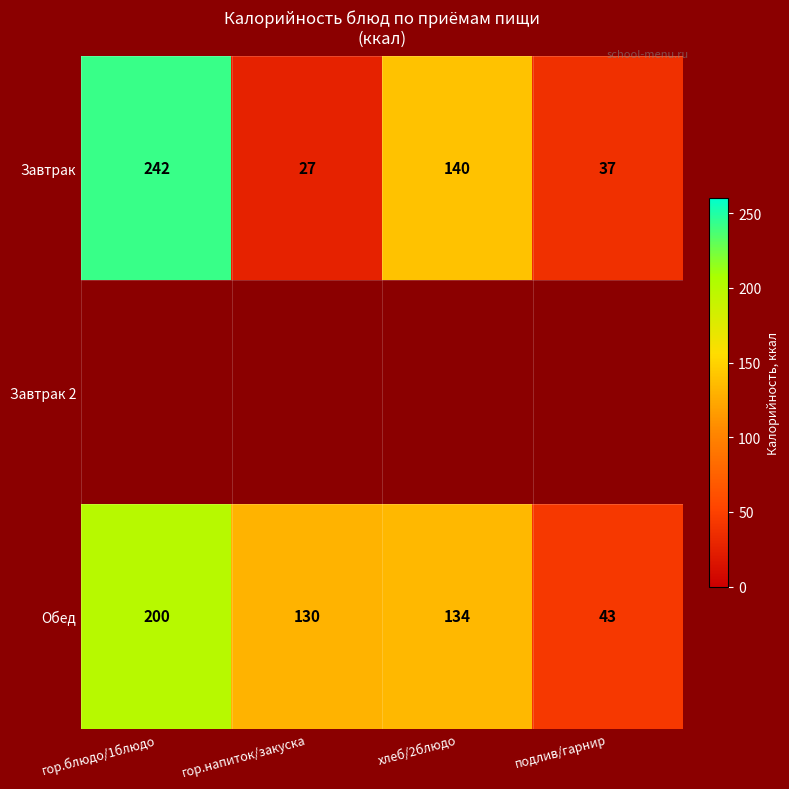

At which label is Завтрак closest to 134?

хлеб/2блюдо